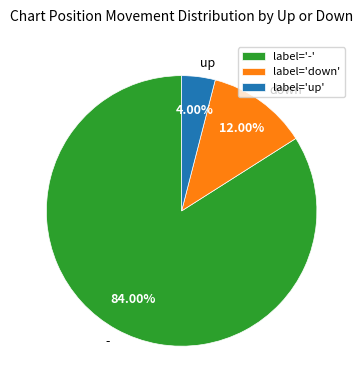

To the nearest percent, what is the combined percentage of up and down?

16%